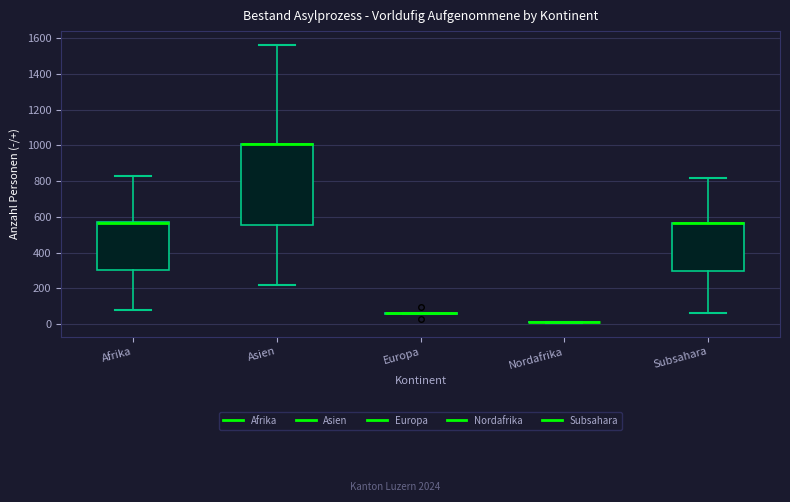

Comparing the boxes themselves (not the whiskers), which one is the tallest?

Asien